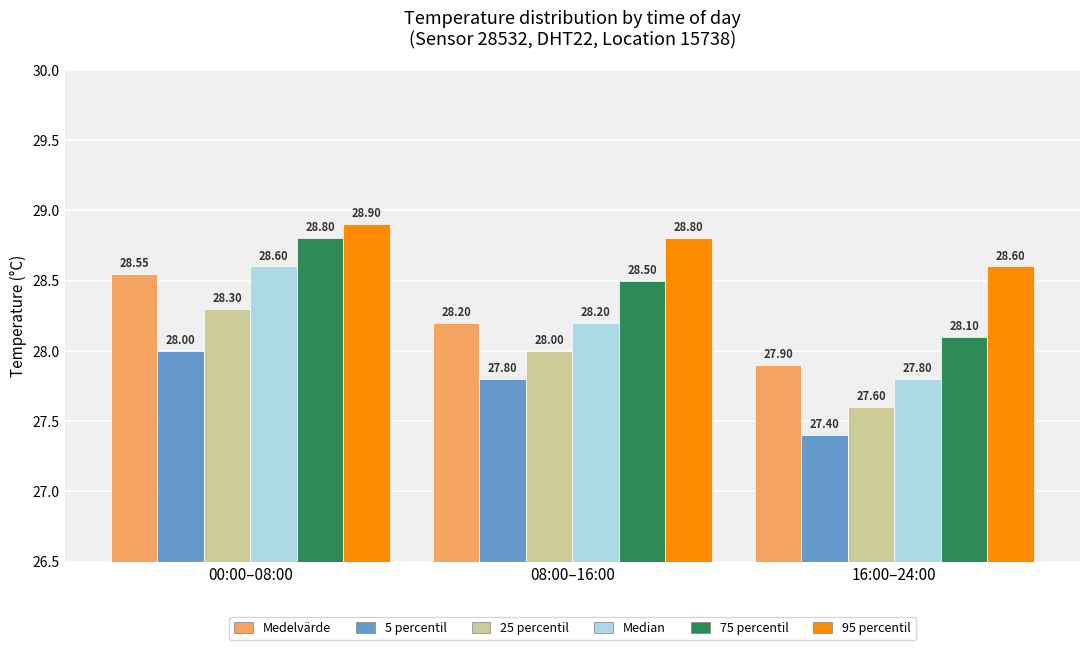

Rank the series by their maximum value, from lowest to highest.

5 percentil, 25 percentil, Medelvärde, Median, 75 percentil, 95 percentil